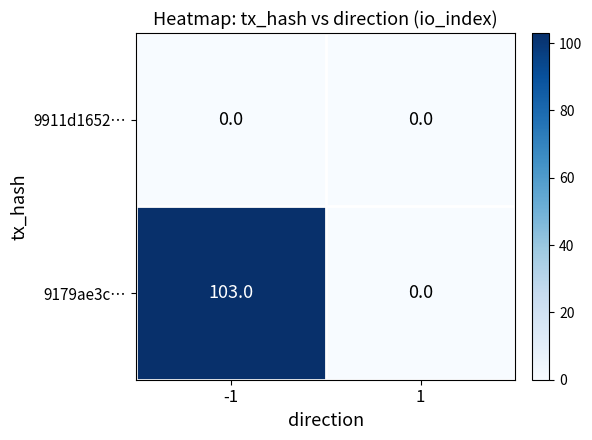

List the series in order of their peak value, lowest first.

9911d1652…, 9179ae3c…